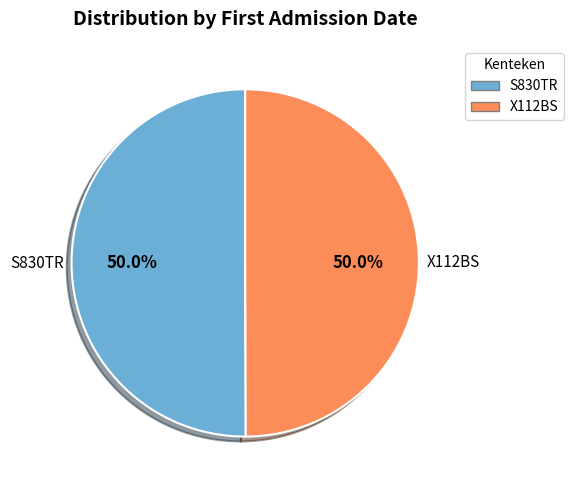

Combined, do X112BS and S830TR account for over 50%?

Yes